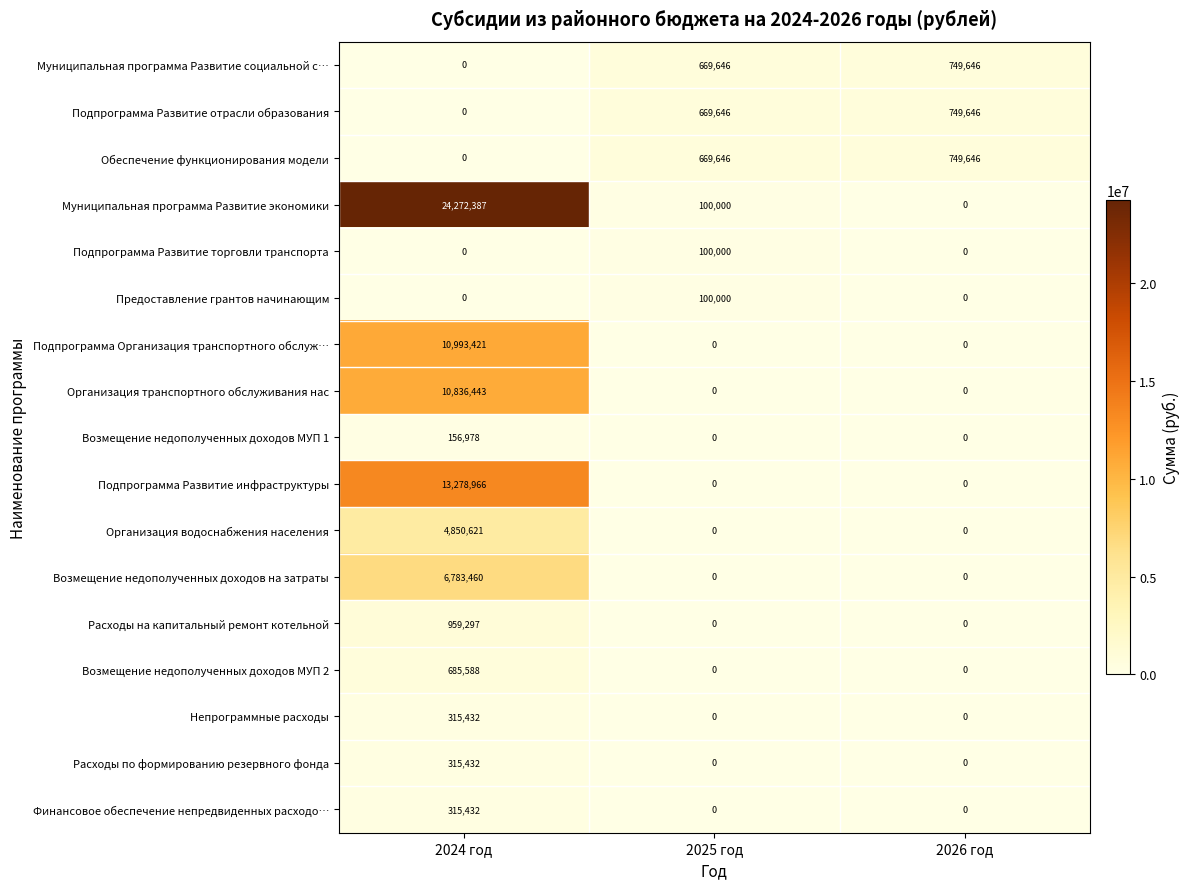

What is the total value across all series at 2024 год?

73763457